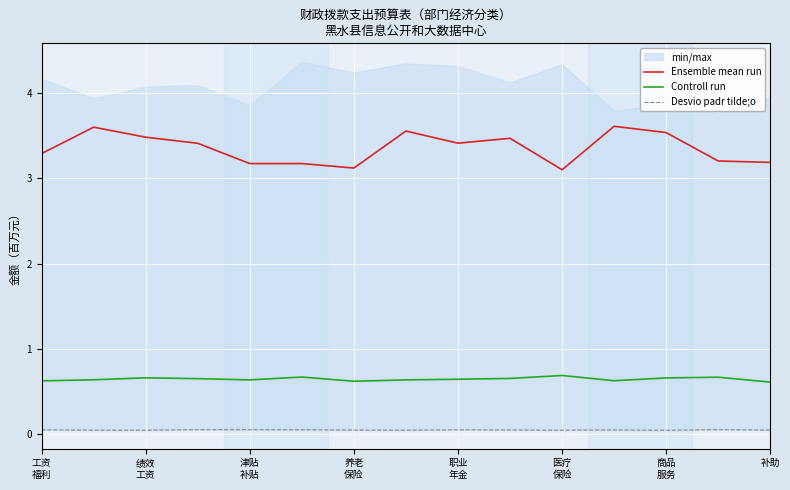

True or false: Ensemble mean run and Controll run cross at least once.

False